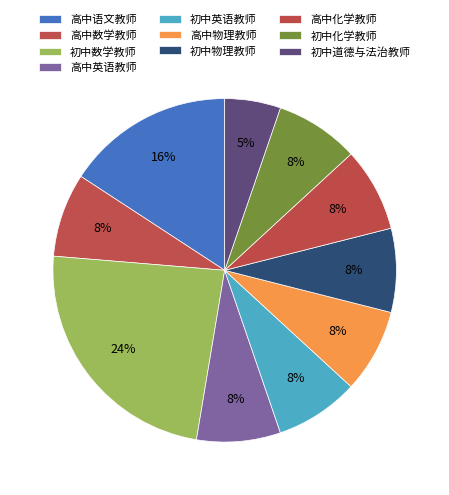

Does 初中英语教师 account for over 50% of the chart?

No